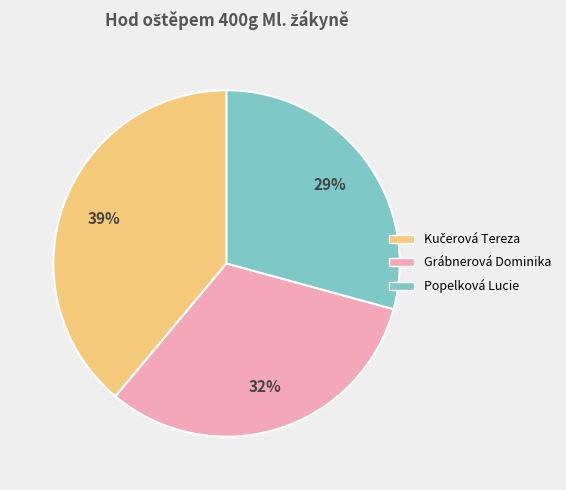

What is the smallest slice in the pie chart?

Popelková Lucie